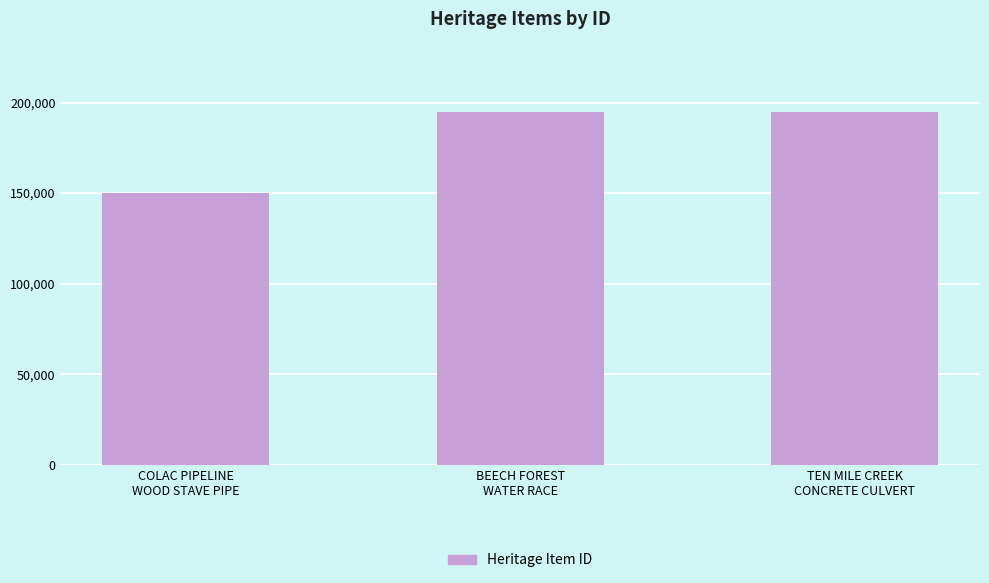

How many bars are there in total?

3